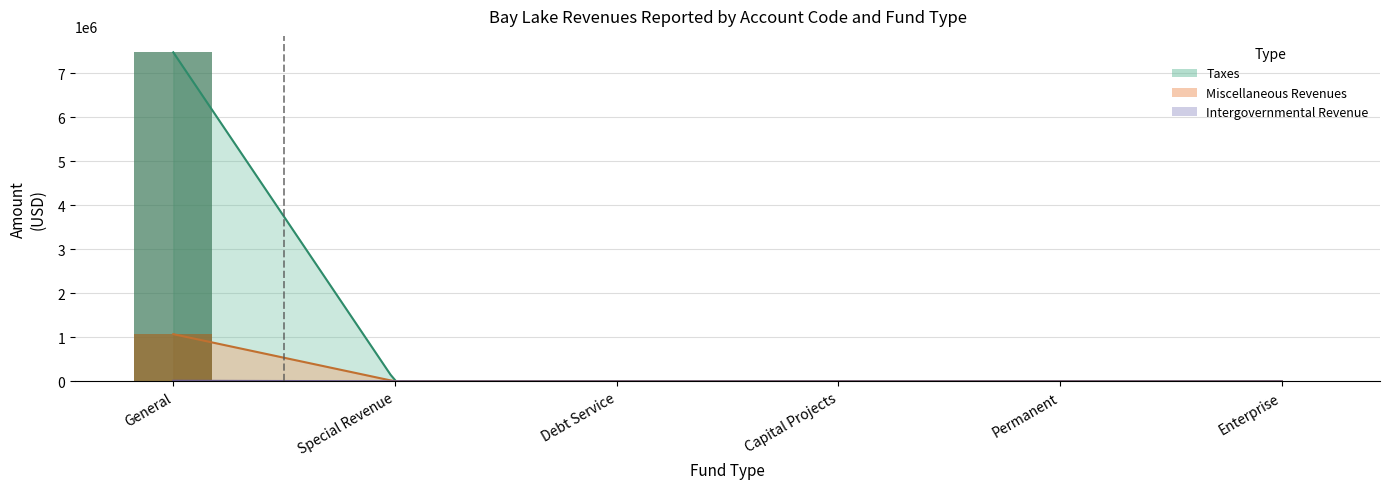

What are all the series names shown in the legend?

Taxes, Intergovernmental Revenue, Miscellaneous Revenues